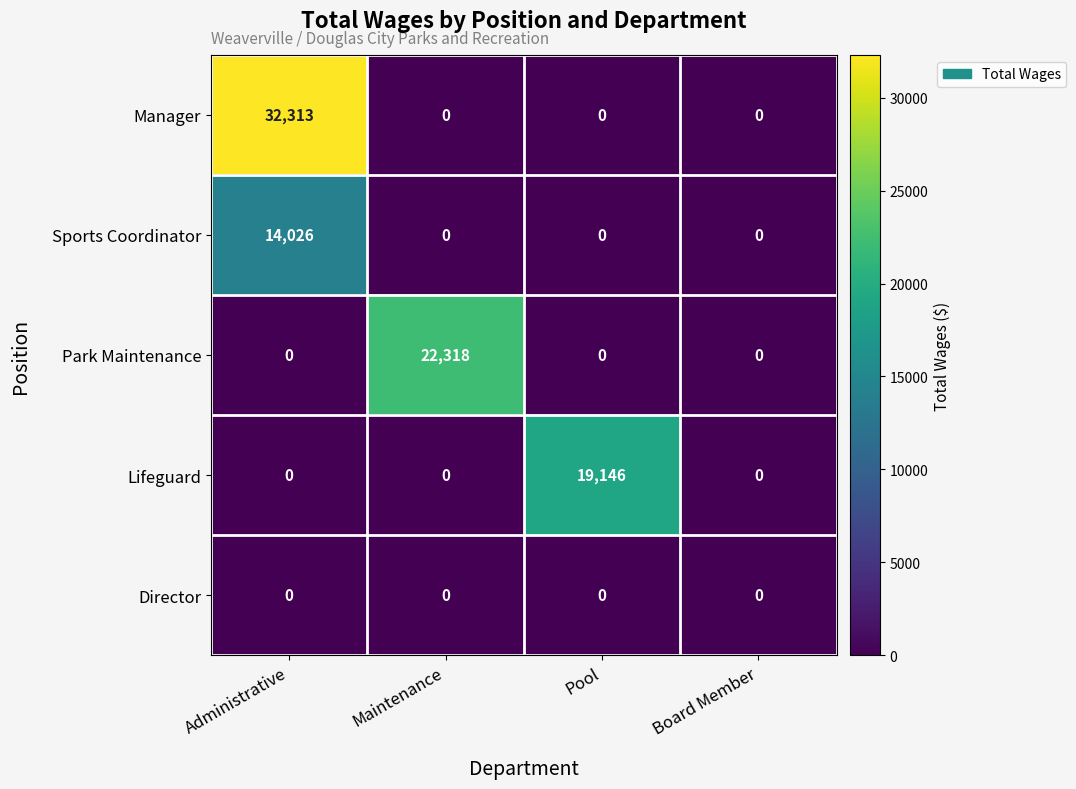

Which series has the largest total across all categories?

Manager